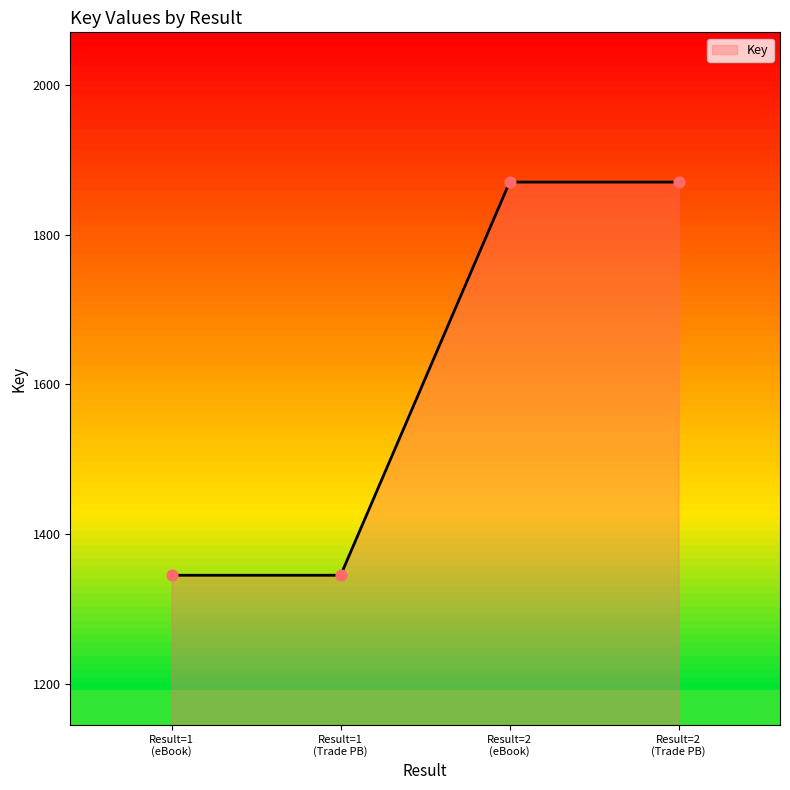

What is the difference between the maximum and minimum values?

525